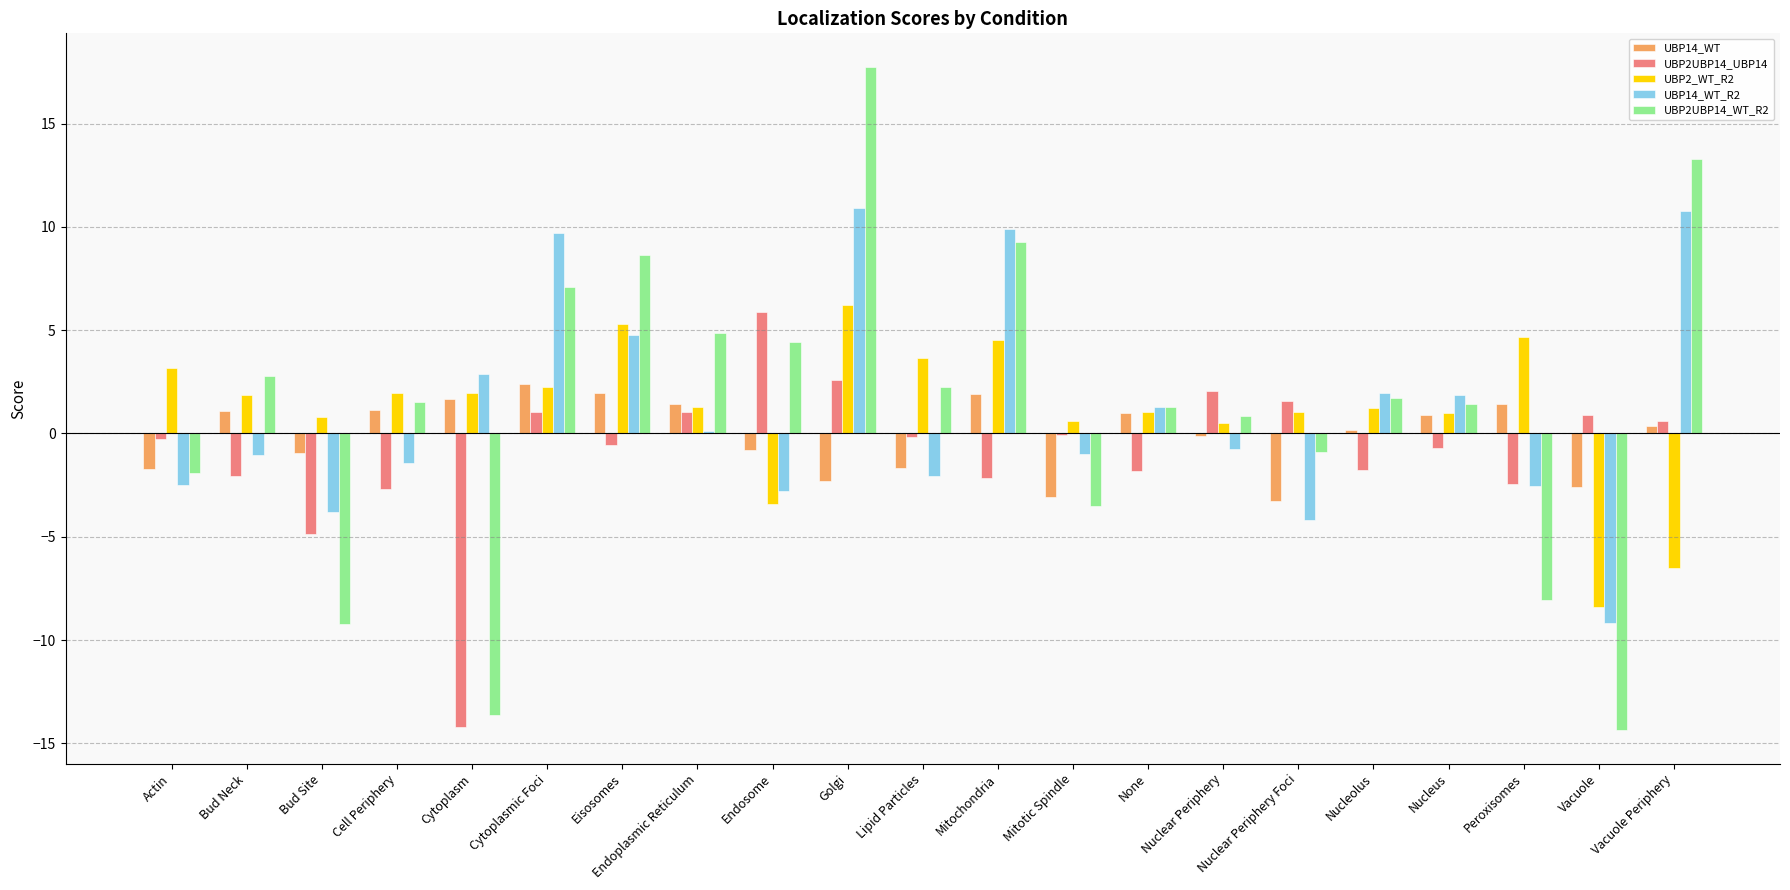

Which category has the highest value in the UBP14_WT series?

Cytoplasmic Foci